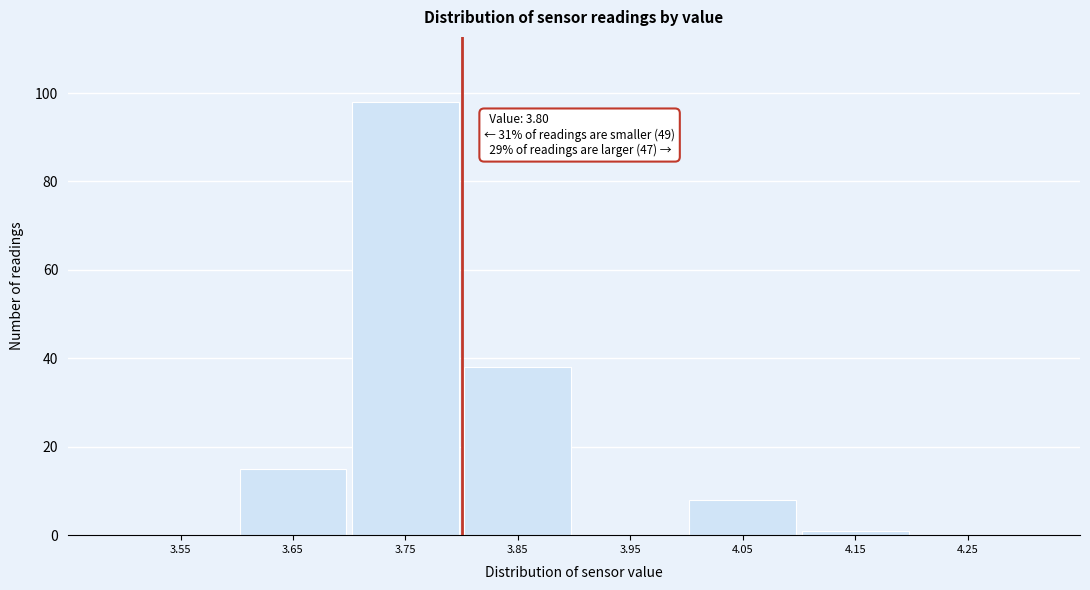

Which range on the x-axis has the tallest bar?

3.7 to 3.8